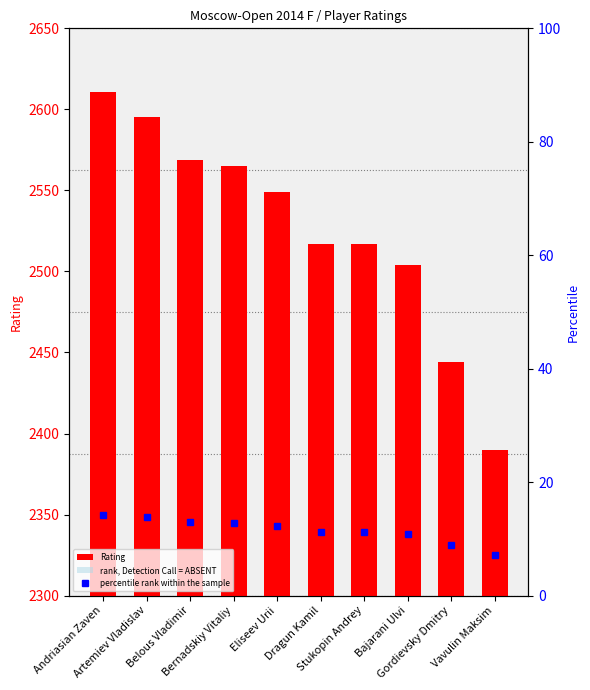

What is the value of the percentile rank within the sample bar at the 4th from the left?

12.8